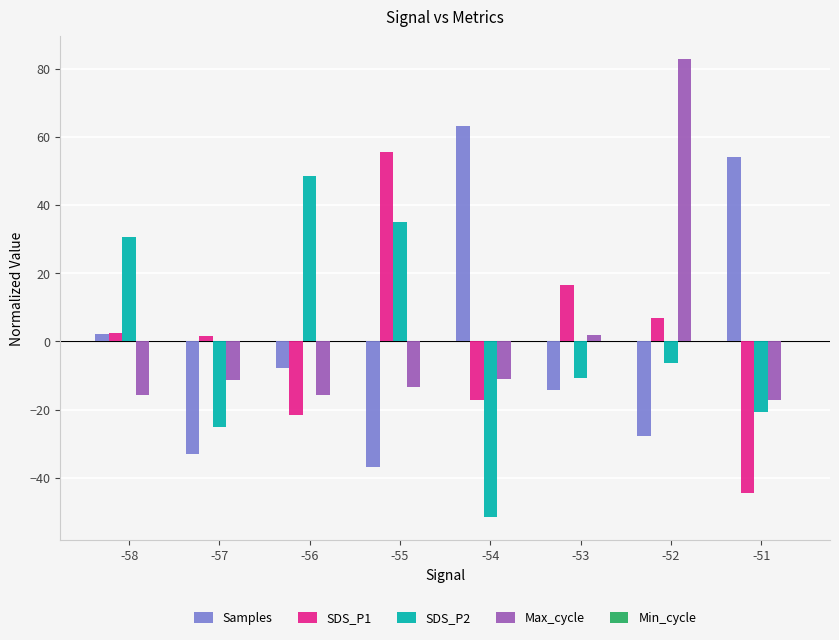

List the labels in order of Samples value, largest first.

-54, -51, -58, -56, -53, -52, -57, -55